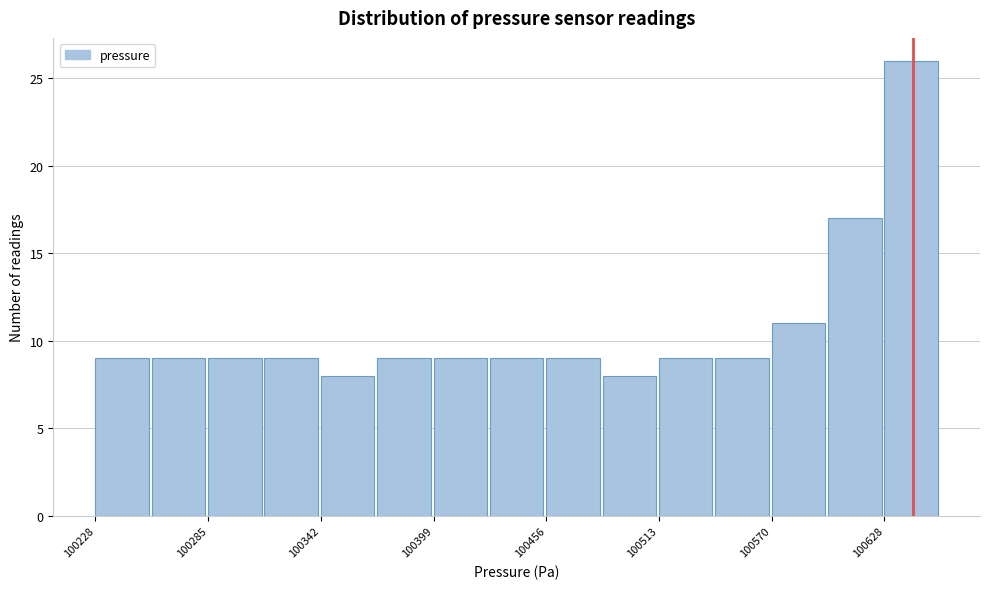

Read against the x-axis, roughly where is the centre of the tallest bar?

100640